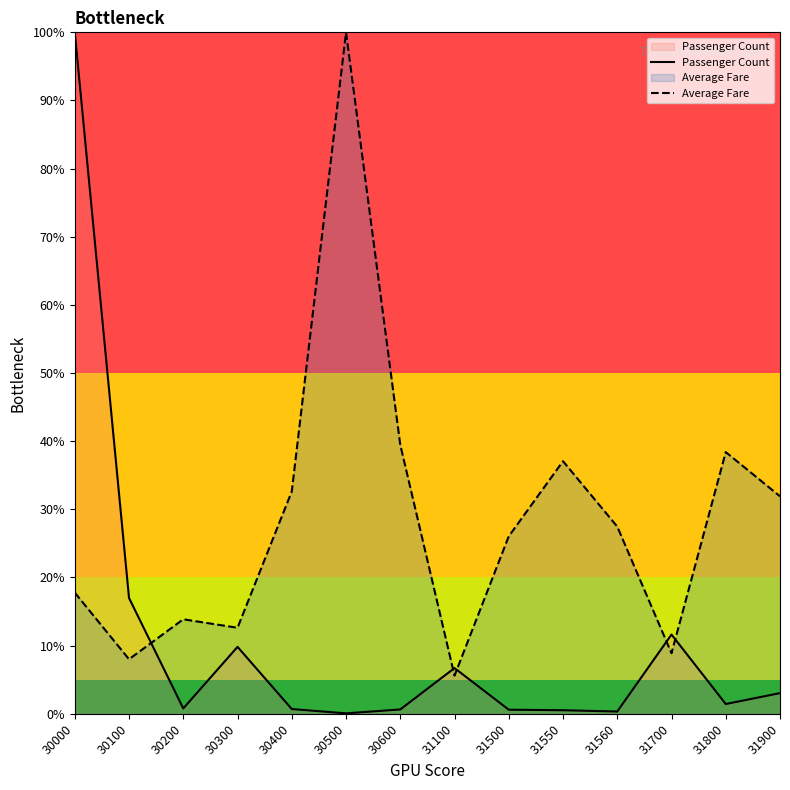

Reading left to right, what are all the values shown in this chart?

Passenger Count: 100.0	17.0	0.8	9.8	0.7	0.1	0.6	6.7	0.6	0.5	0.3	11.6	1.4	3.0
Average Fare: 17.8	8.0	13.9	12.6	32.6	100.0	39.5	5.6	26.0	37.1	27.5	8.9	38.4	31.9